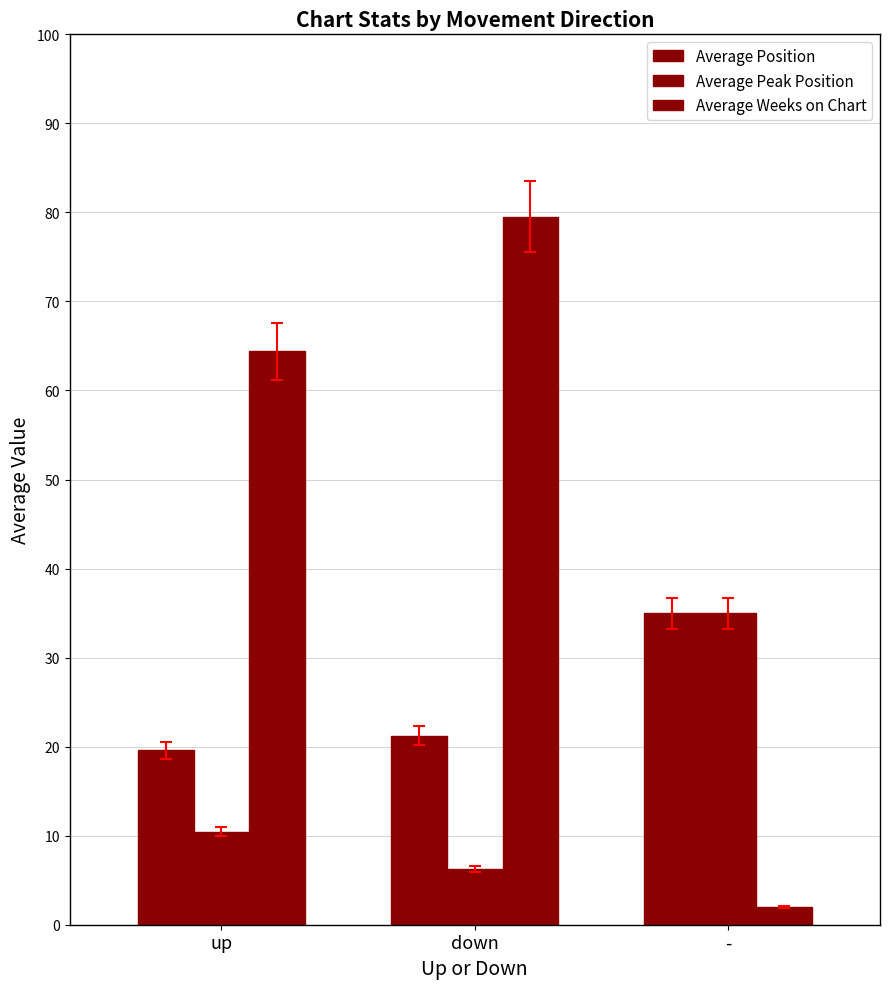

What position from the left is up?

1